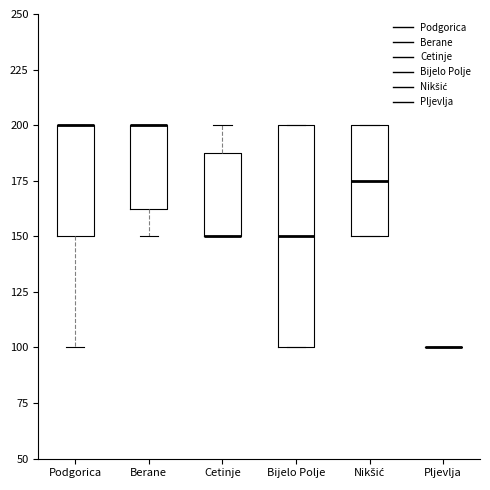

Which box is the tallest, from its lower edge to its upper edge?

Bijelo Polje